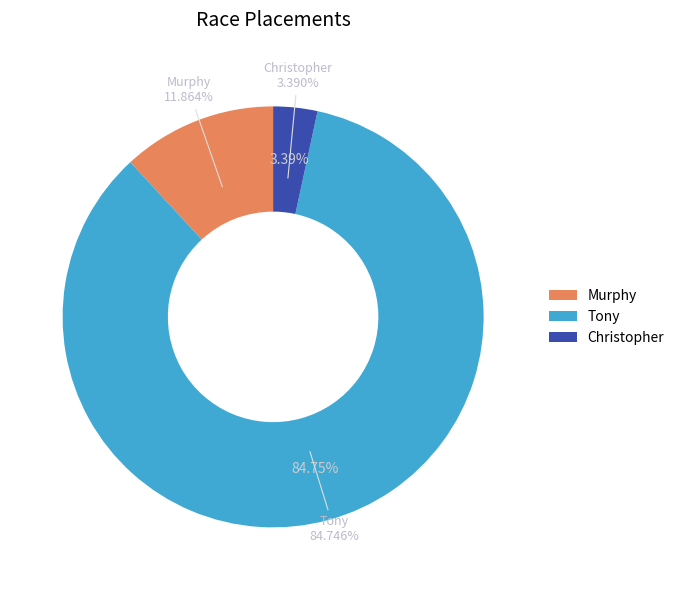

To the nearest percent, what percentage of the pie is Murphy?

12%